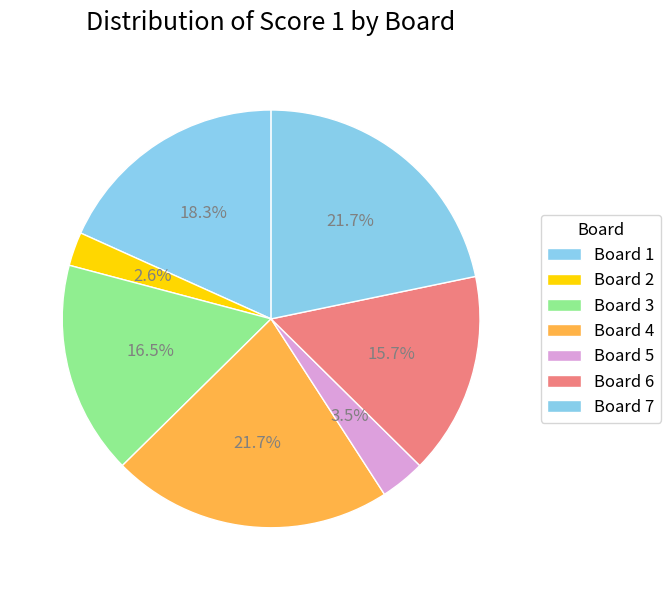

To the nearest percent, what is the difference between the largest and smallest slice percentages?

19%